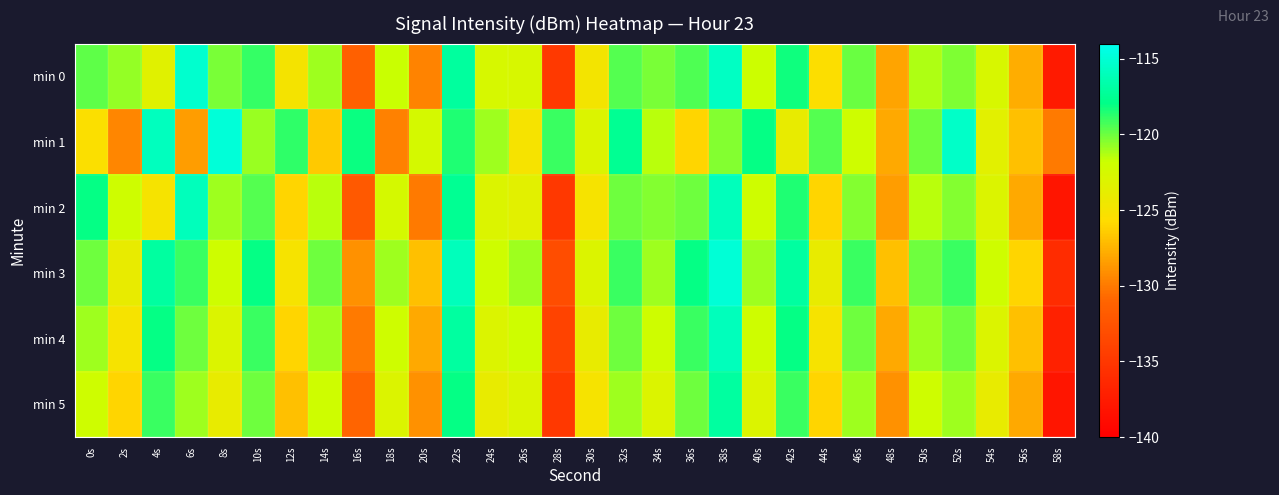

Which category has the lowest value across all series?

58s